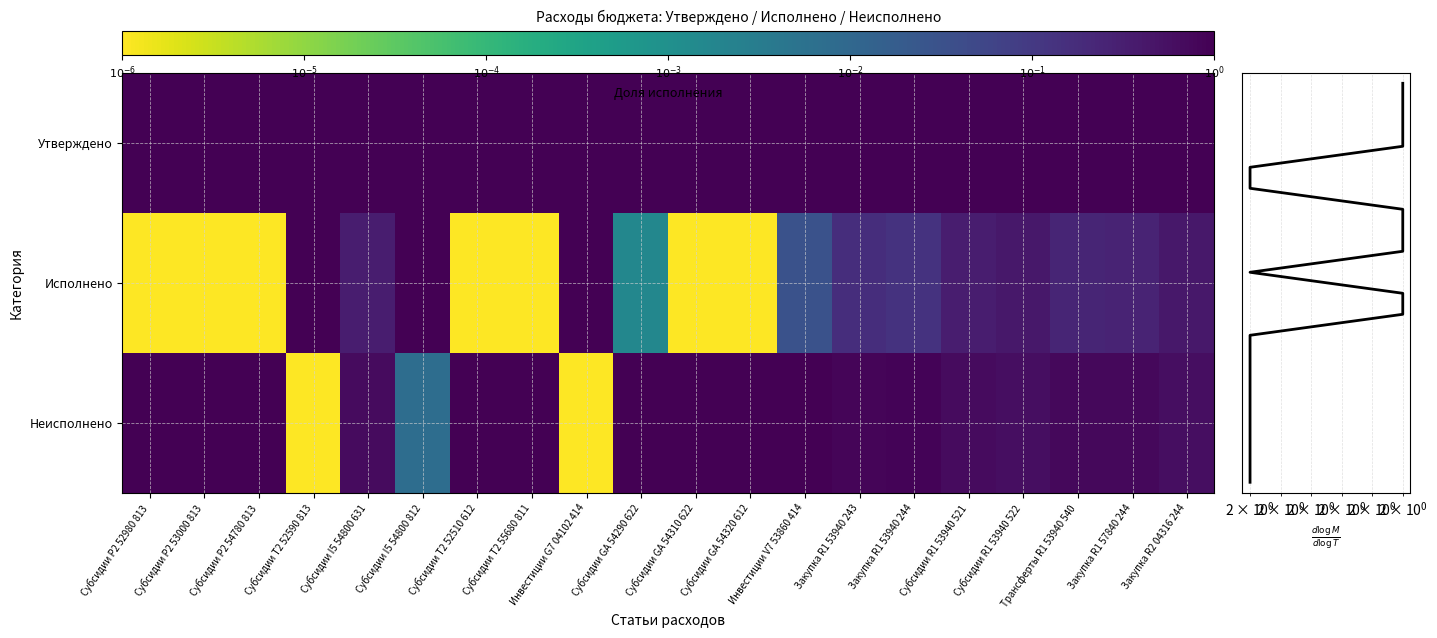

Which series has the largest range (max minus min)?

Исполнено